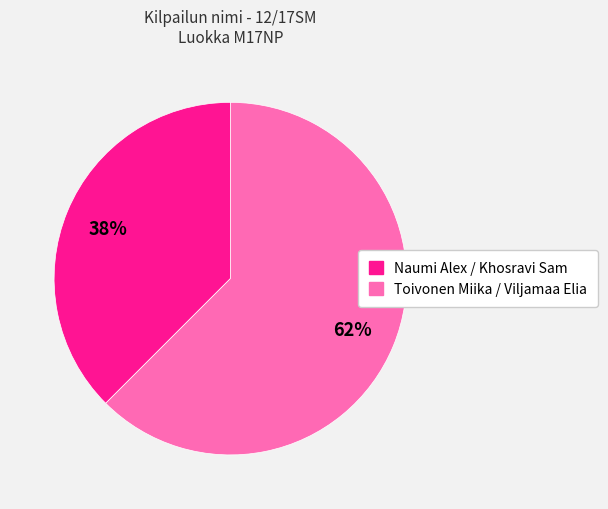

Between Toivonen Miika / Viljamaa Elia and Naumi Alex / Khosravi Sam, which is larger?

Toivonen Miika / Viljamaa Elia